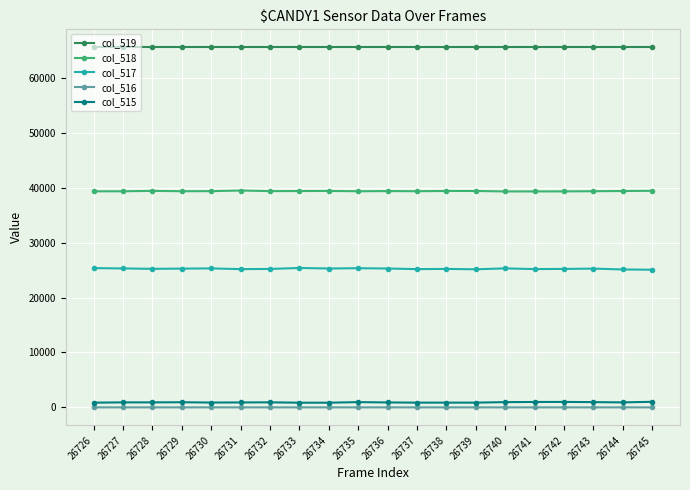

The col_519 series shows 65535 at 26732. True or false?

True